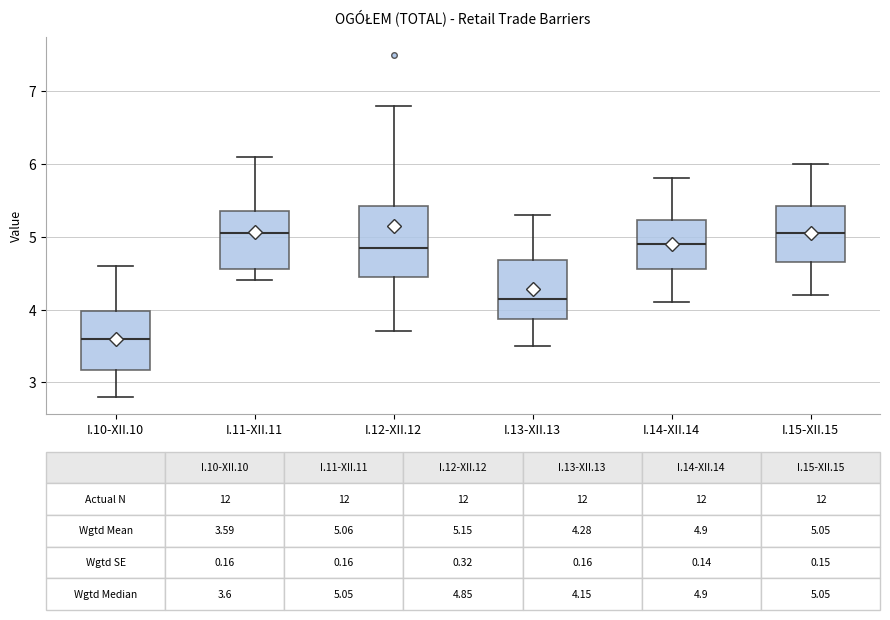

Which box has the lowest median line?

I.10-XII.10